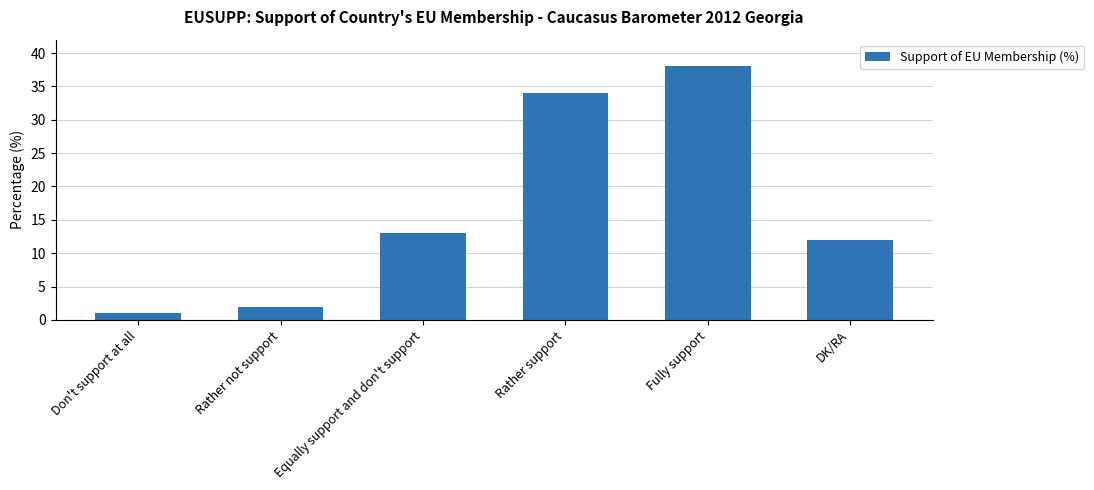

Which category has the highest value across all series?

Fully support